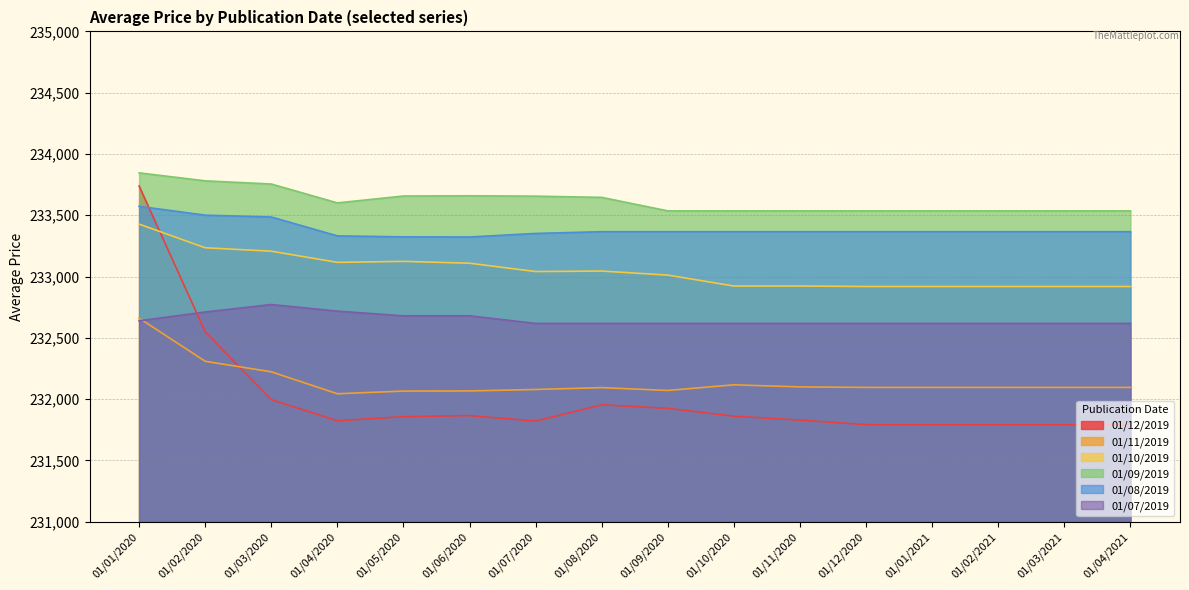

Is it true that 01/07/2019 equals 83820 at 01/05/2020?

False